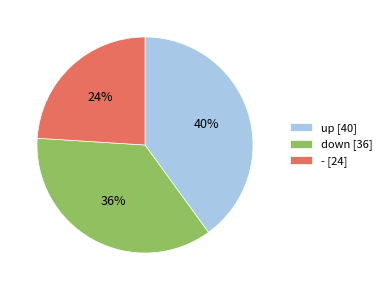

To the nearest percent, what is the difference between the largest and smallest slice percentages?

16%